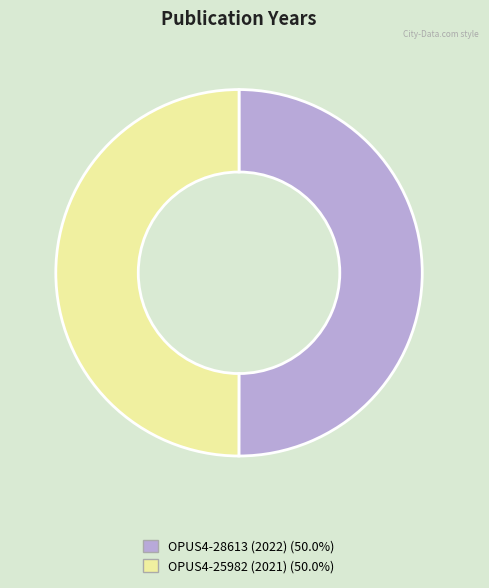

What is the ratio of the value at OPUS4-28613 (2022) to the value at OPUS4-25982 (2021)?

1.0